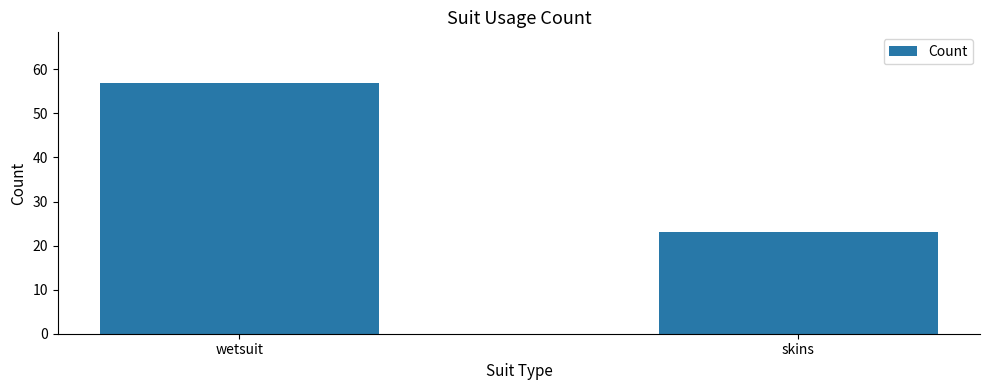

Read the value at wetsuit.

57